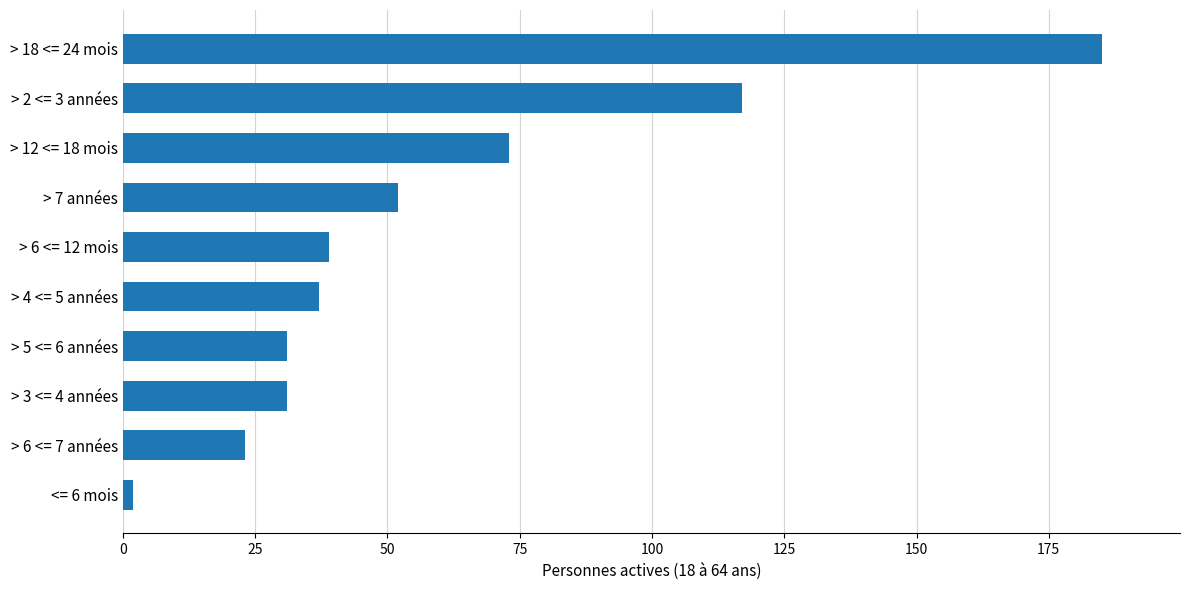

At which label is the value closest to 93?

> 12 <= 18 mois